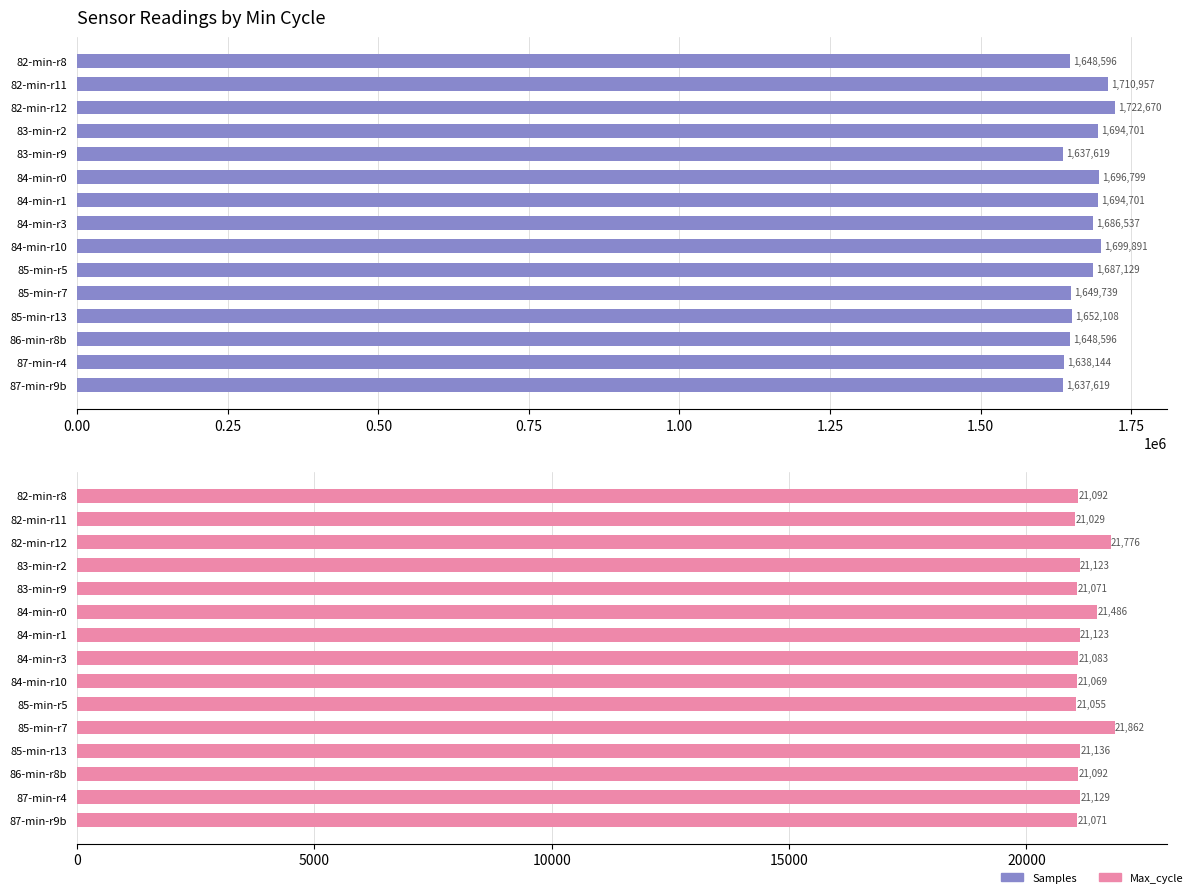

What is the sum of the Max_cycle values at 85-min-r7 and 84-min-r10?

42931